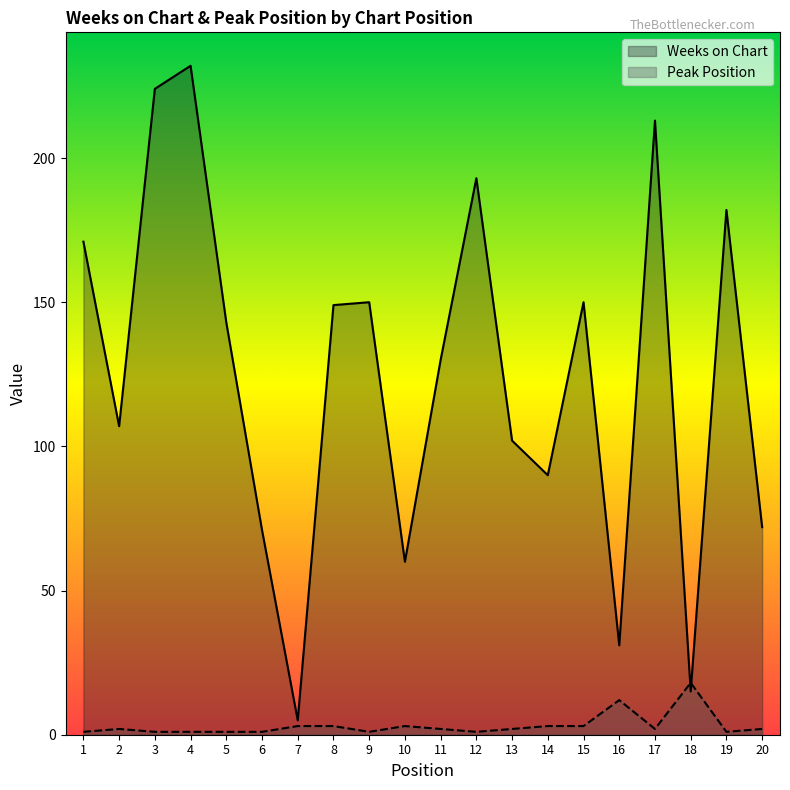

True or false: Weeks on Chart has a value of 53 at 1.

False